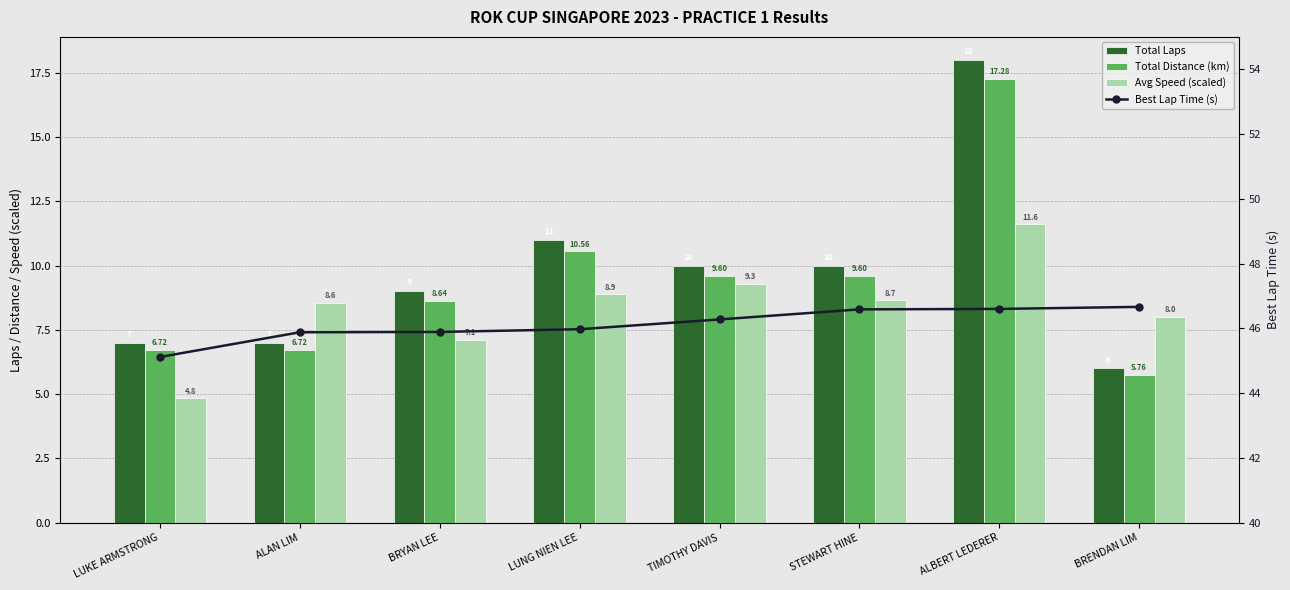

At how many categories does at least one series exceed 19?

8